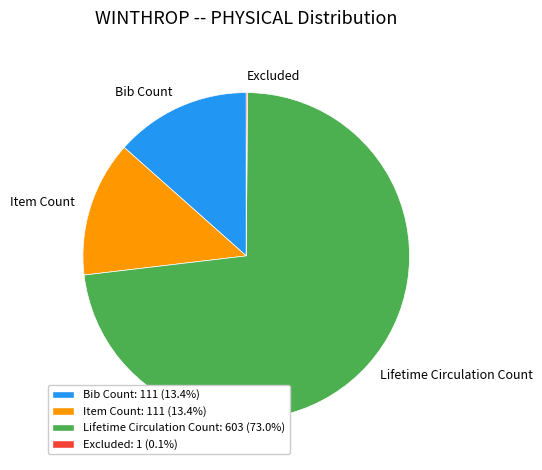

Which slice is the largest?

Lifetime Circulation Count